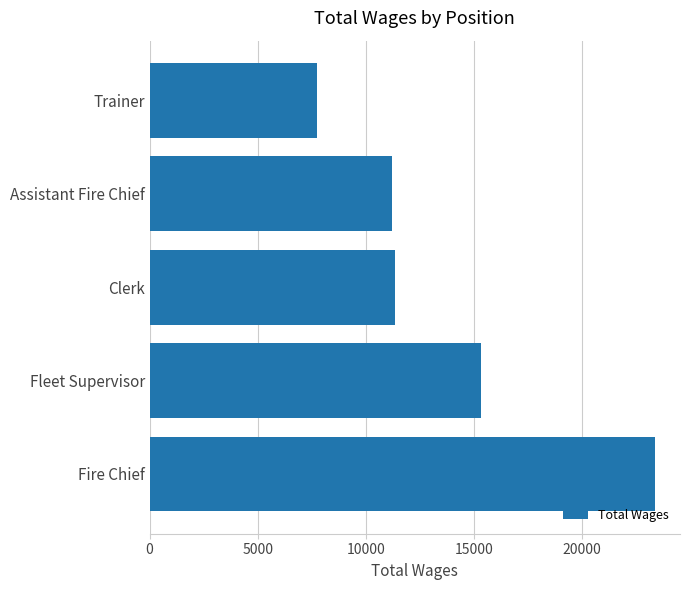

What is the ratio of the value at Fire Chief to the value at Assistant Fire Chief?

2.1